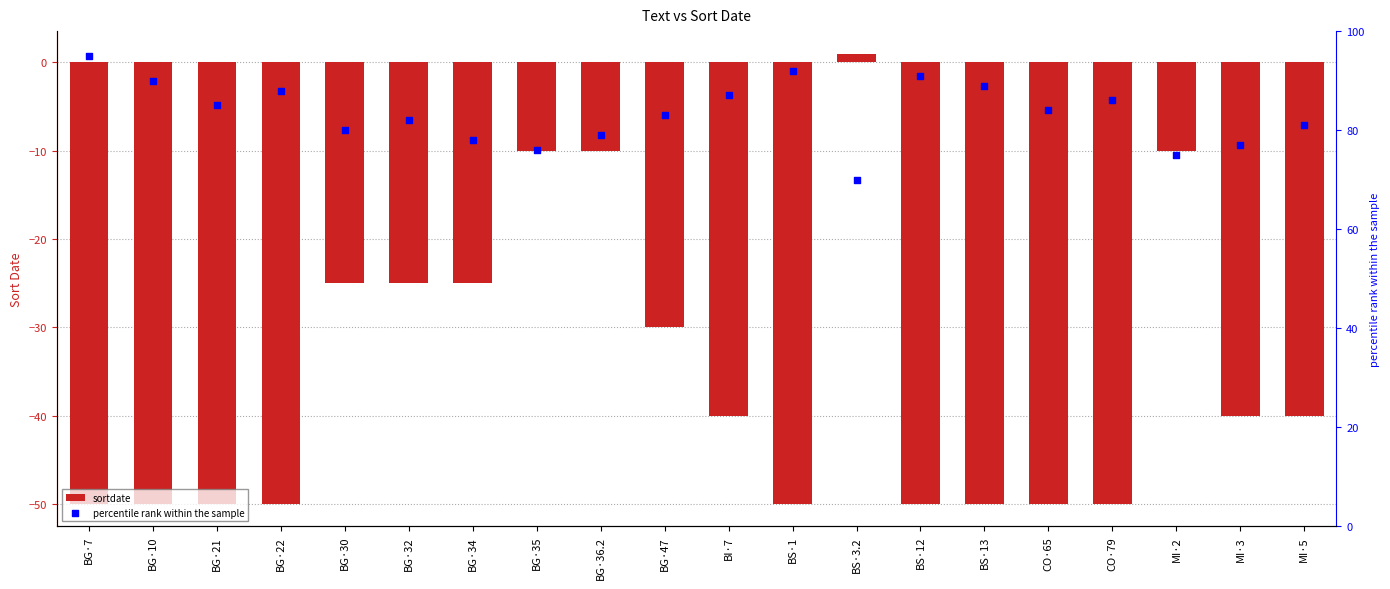

Is the value of sortdate at BG·36.2 greater than the value of percentile rank within the sample at BG·7?

No